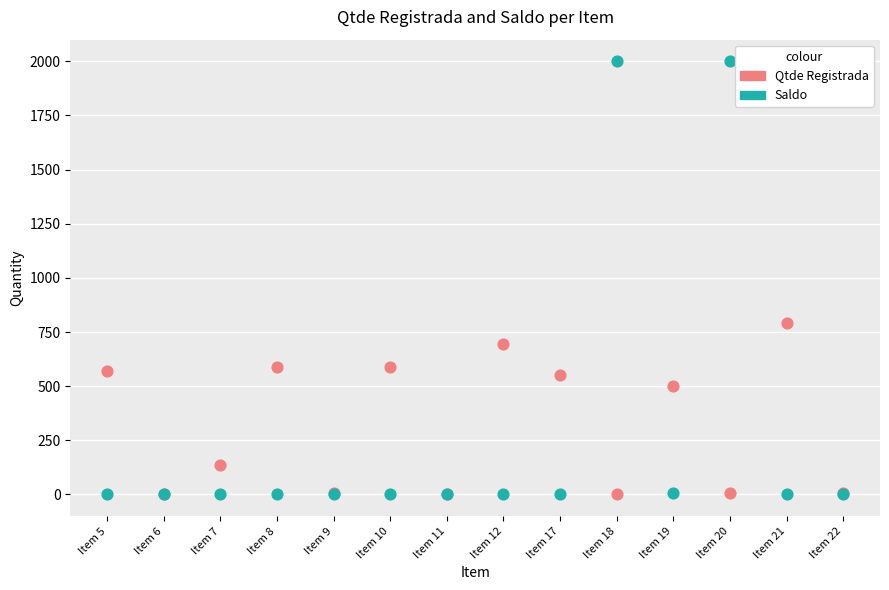

Which series reaches the maximum Y coordinate?

Saldo